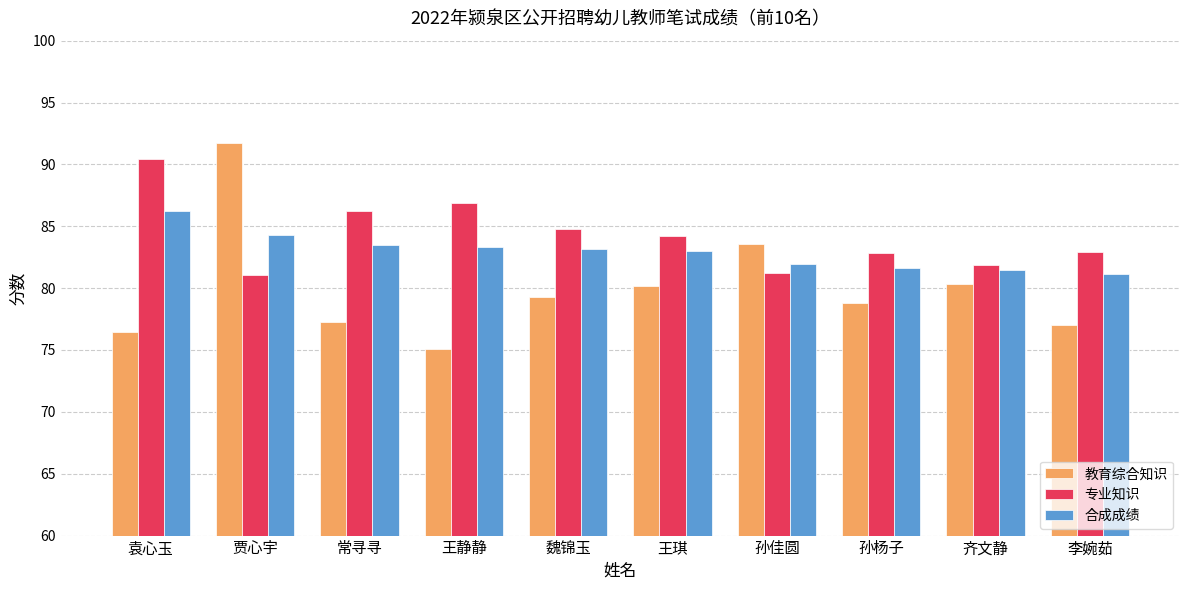

What is the difference between the 专业知识 values at 孙佳圆 and 袁心玉?

9.2